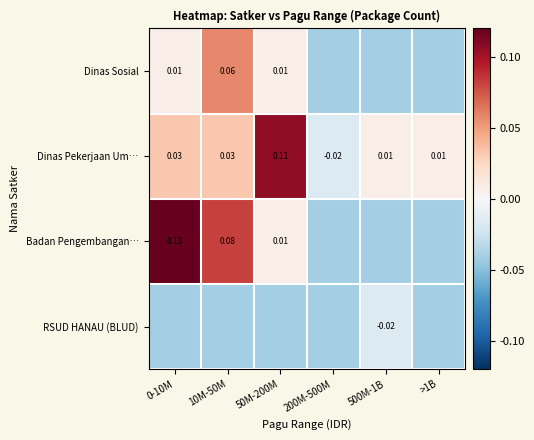

How many values in the Dinas Pekerjaan Um… series exceed 0?

5